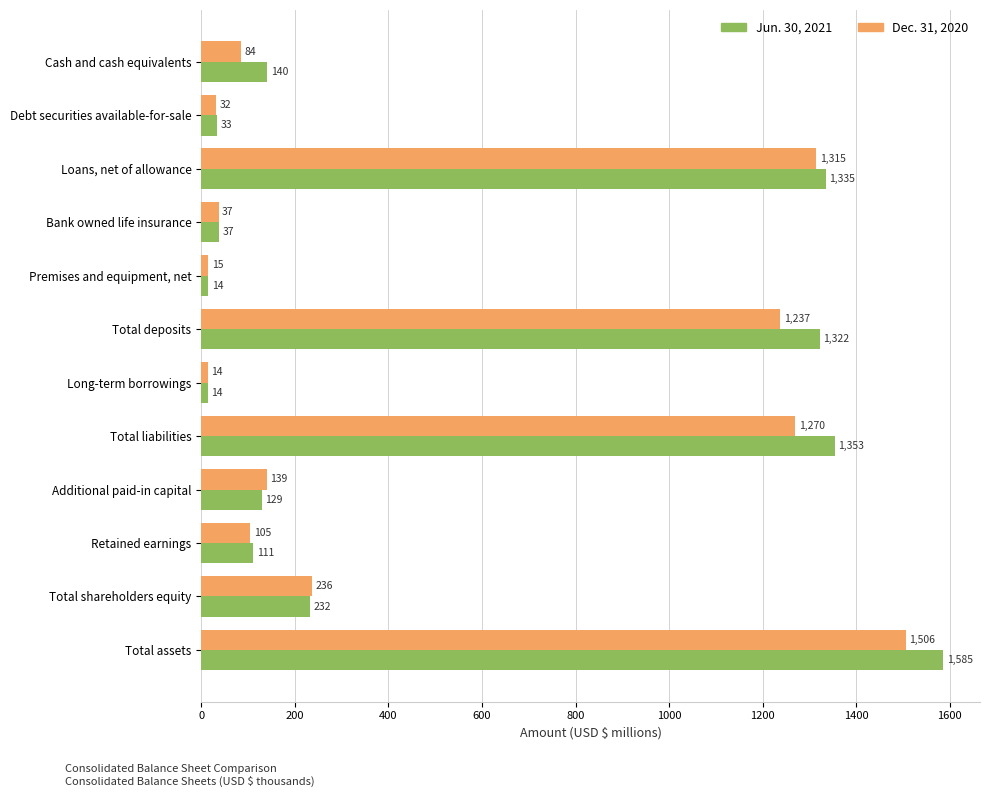

Is it true that Jun. 30, 2021 equals 1585.1 at Total assets?

True